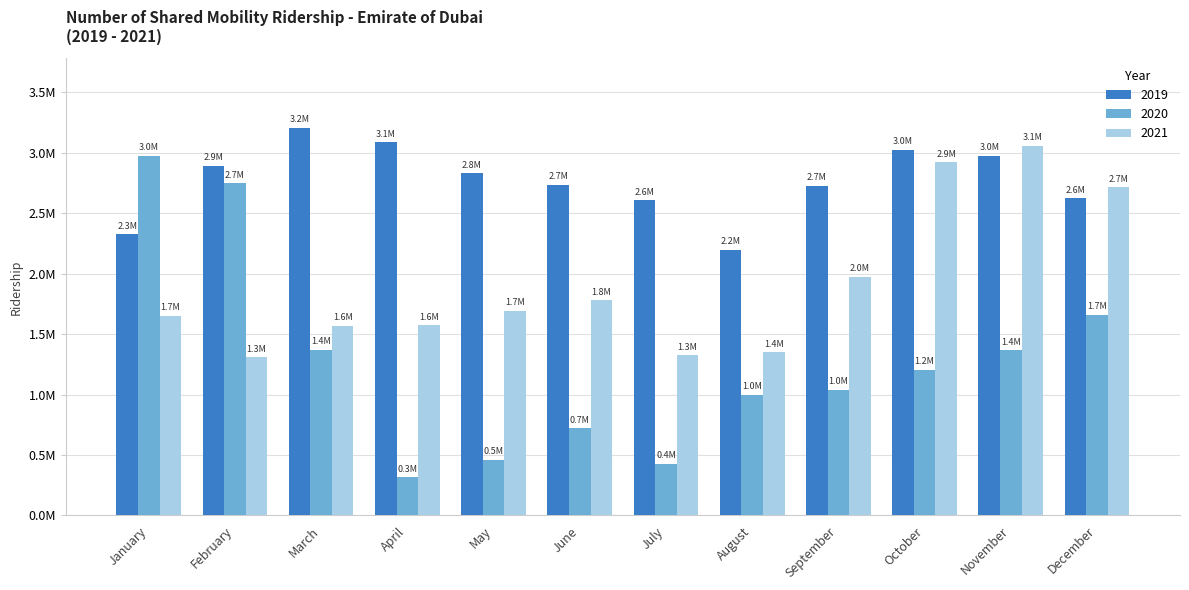

What are all the series names shown in the legend?

2019, 2020, 2021